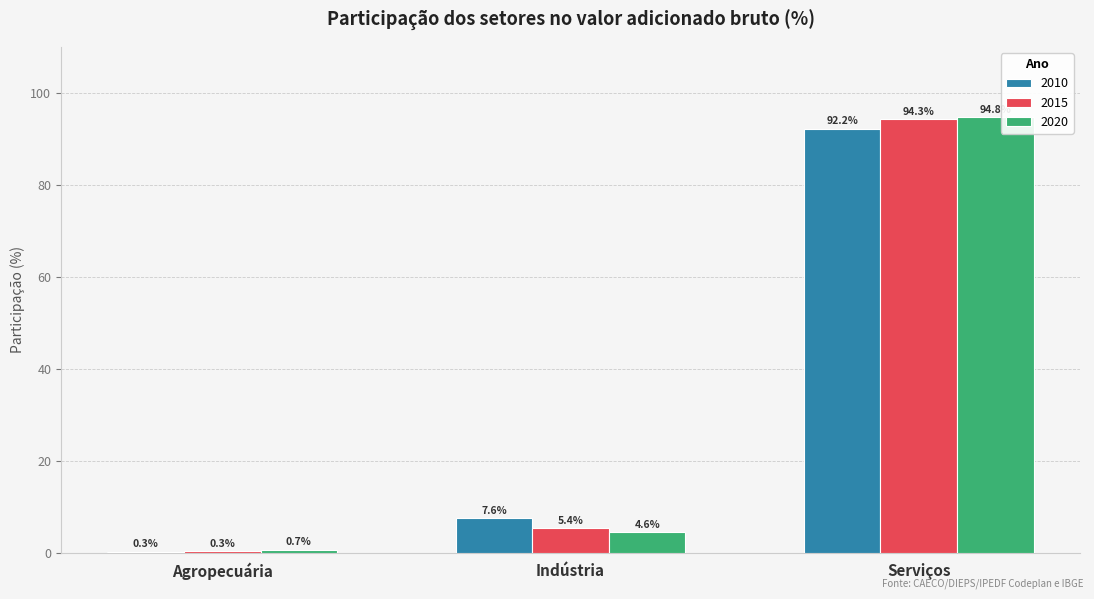

What is the spread (max minus min) of values at Agropecuária?

0.4